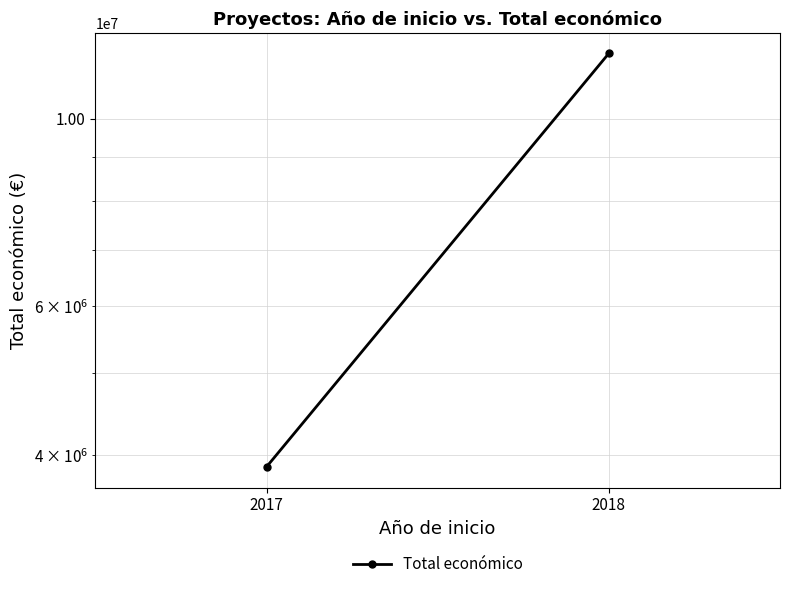

Is it true that the value at 2017 is 5288621?

False